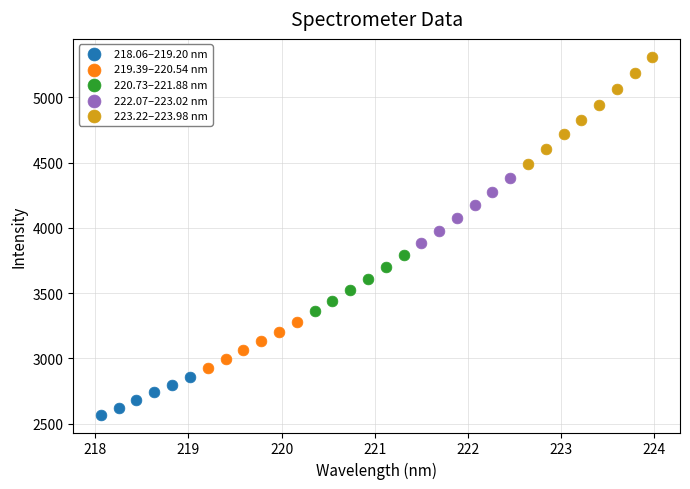

Which series has the largest Y range (max minus min)?

223.22–223.98 nm